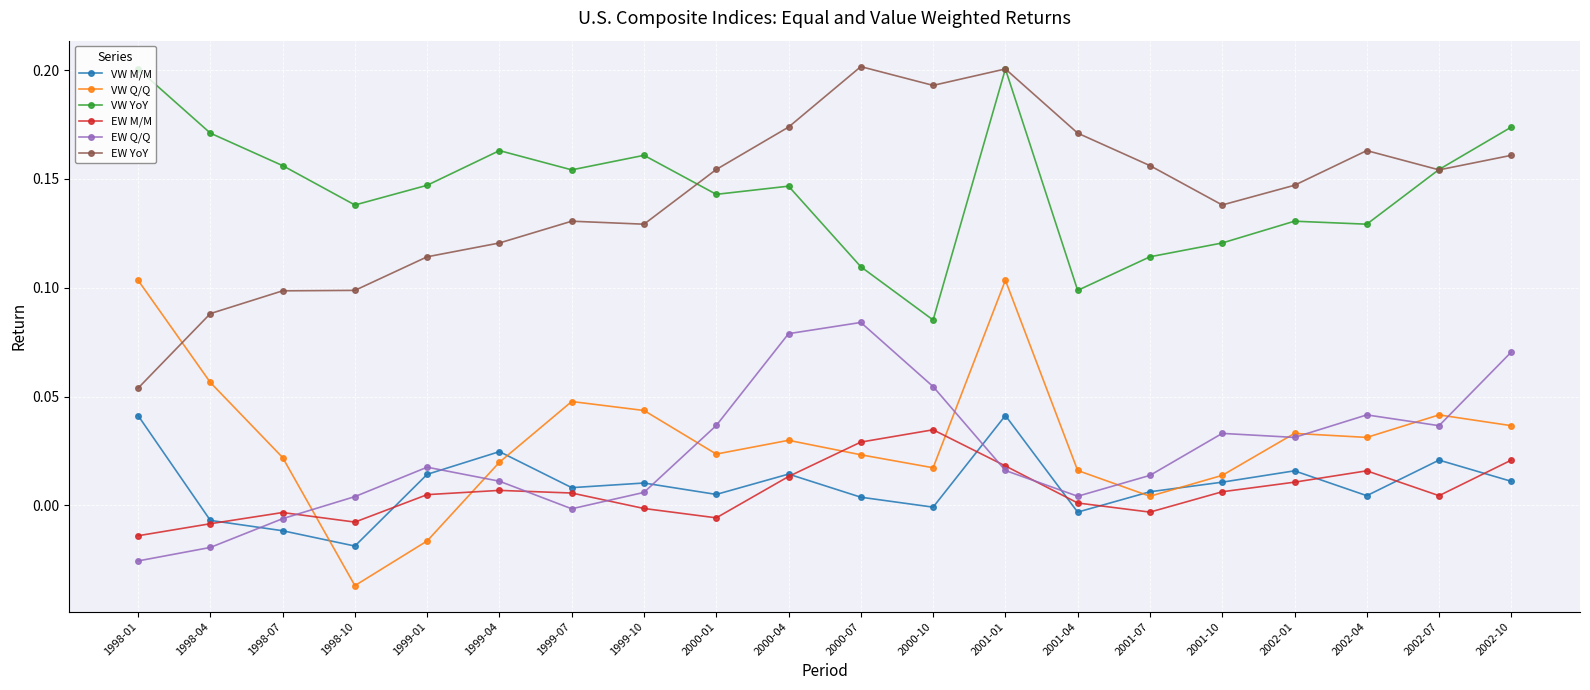

True or false: EW YoY and EW Q/Q intersect in this chart.

False